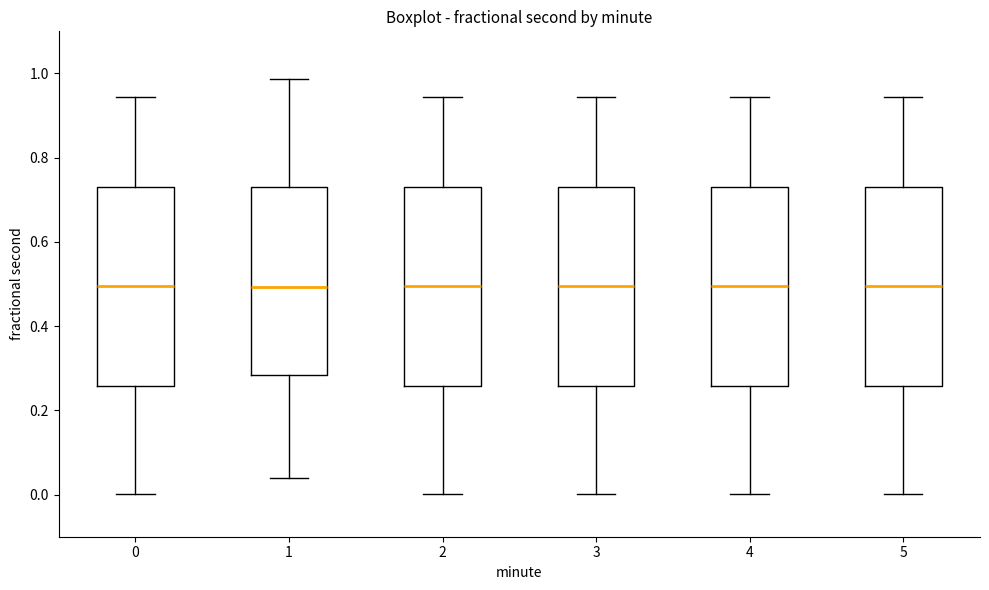

Reading left to right, read every box against the y-axis: the position of its median line, the range the box covers, and the ends of its whiskers. The values are not printed on the chart, so give them approximately, as read against the axis.

0: median 0.50, box 0.26 to 0.74, whiskers 0.00 to 0.94
1: median 0.50, box 0.28 to 0.74, whiskers 0.04 to 0.98
2: median 0.50, box 0.26 to 0.74, whiskers 0.00 to 0.94
3: median 0.50, box 0.26 to 0.74, whiskers 0.00 to 0.94
4: median 0.50, box 0.26 to 0.74, whiskers 0.00 to 0.94
5: median 0.50, box 0.26 to 0.74, whiskers 0.00 to 0.94